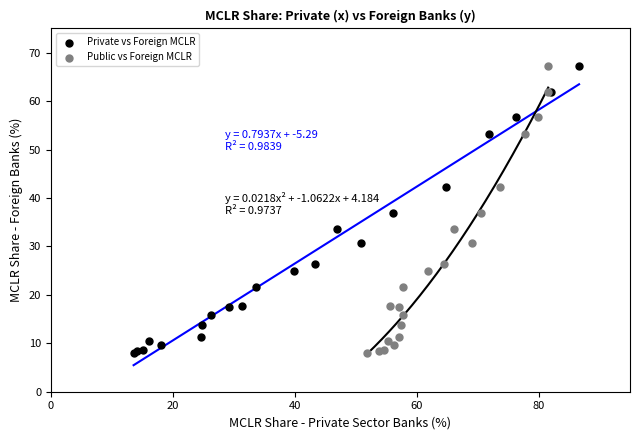

What are all the series names shown in the legend?

Private vs Foreign MCLR, Public vs Foreign MCLR